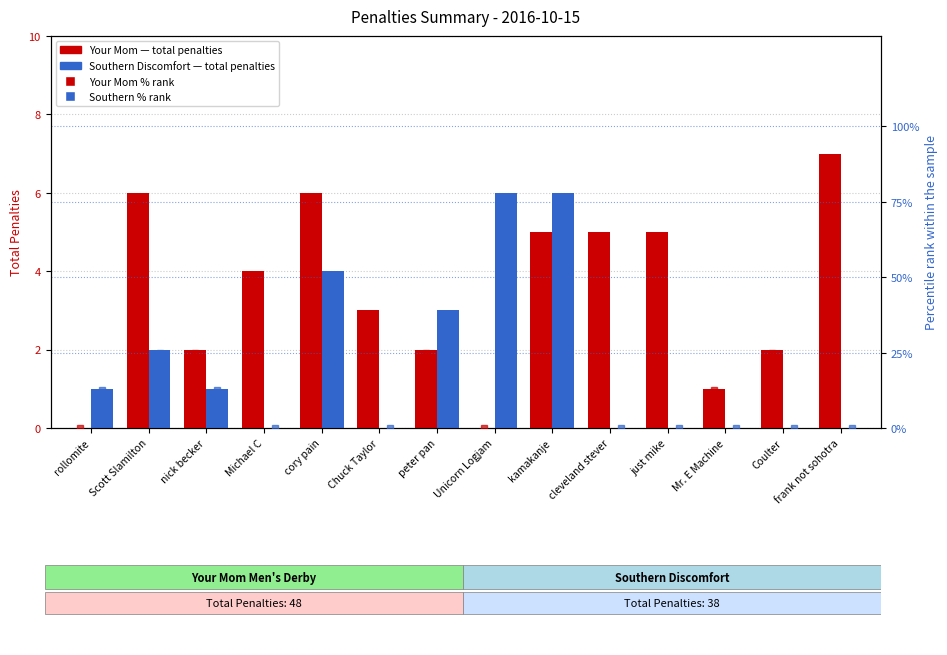

What is the difference between the maximum and second lowest values in the Your Mom Men's Derby series?

7.0